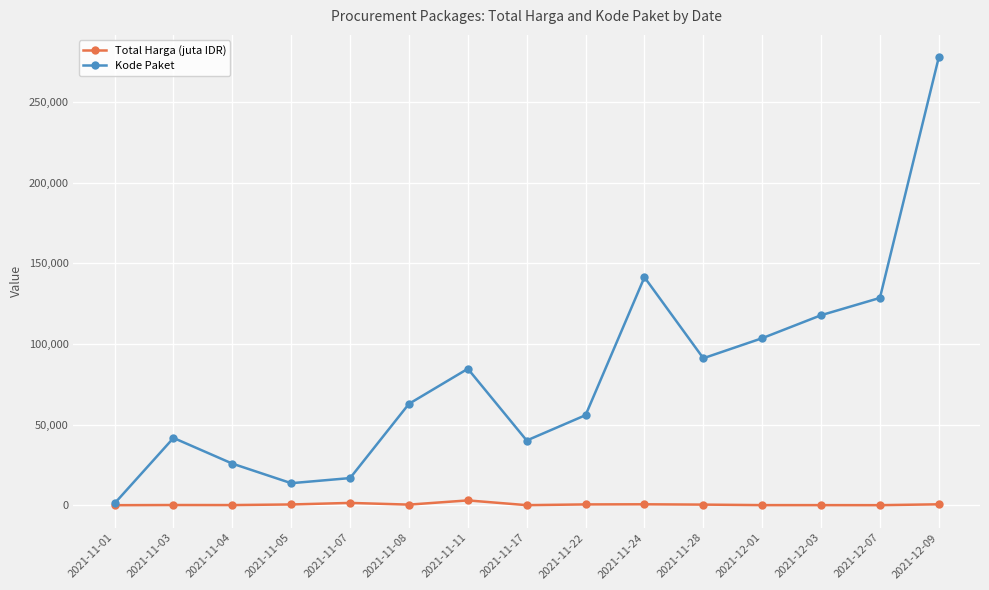

Which series has the largest range (max minus min)?

Kode Paket